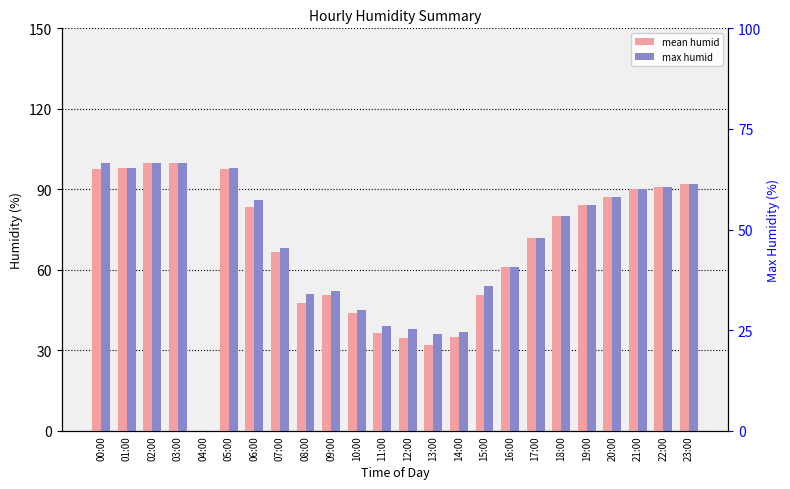

Reading right to left, list all the values displayed in this chart.

mean humid: 23:00=92.0	22:00=91.0	21:00=90.0	20:00=87.0	19:00=84.0	18:00=80.0	17:00=72.0	16:00=61.0	15:00=50.5	14:00=35.0	13:00=32.0	12:00=34.5	11:00=36.5	10:00=44.0	09:00=50.5	08:00=47.5	07:00=66.5	06:00=83.5	05:00=97.5	04:00=0.0	03:00=100.0	02:00=100.0	01:00=98.0	00:00=97.5
max humid: 23:00=92.0	22:00=91.0	21:00=90.0	20:00=87.0	19:00=84.0	18:00=80.0	17:00=72.0	16:00=61.0	15:00=54.0	14:00=37.0	13:00=36.0	12:00=38.0	11:00=39.0	10:00=45.0	09:00=52.0	08:00=51.0	07:00=68.0	06:00=86.0	05:00=98.0	04:00=0.0	03:00=100.0	02:00=100.0	01:00=98.0	00:00=100.0